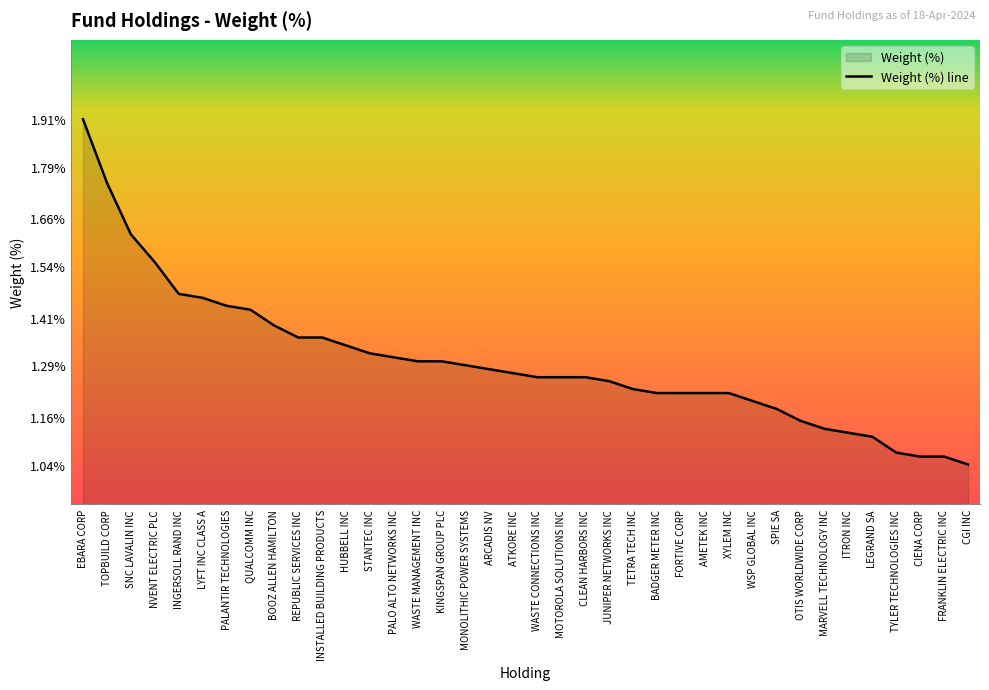

At which category does the chart reach its minimum across all series?

CGI INC